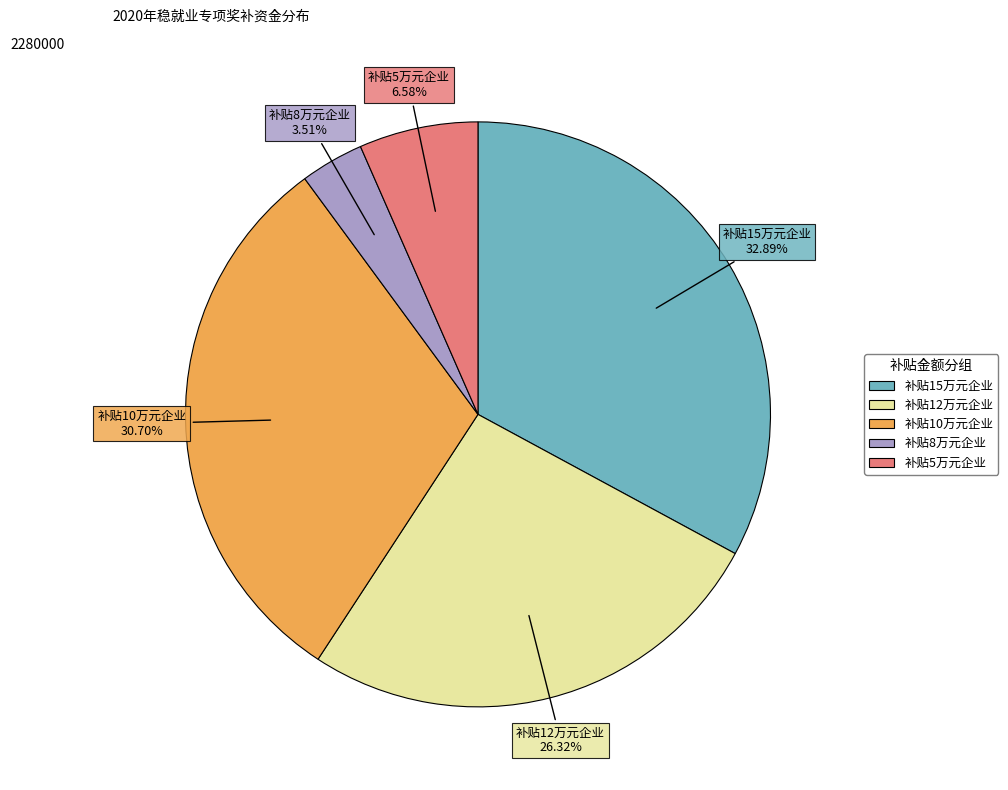

Is there a majority slice in this chart?

No